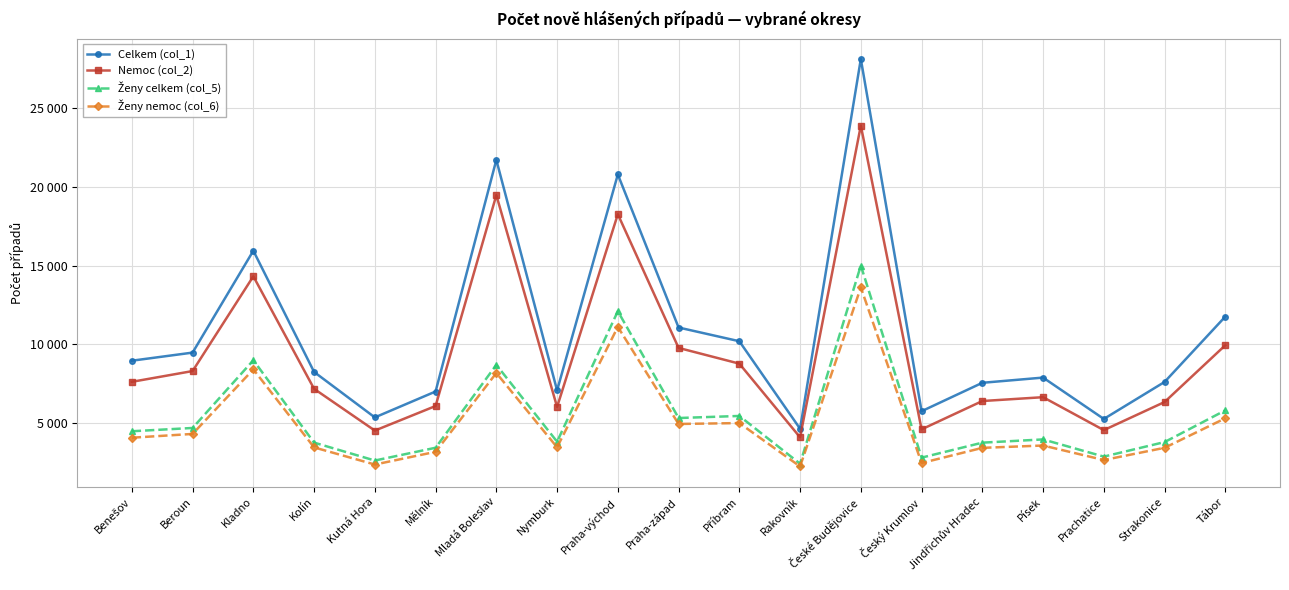

True or false: Nemoc (col_2) and Ženy celkem (col_5) cross at least once.

False